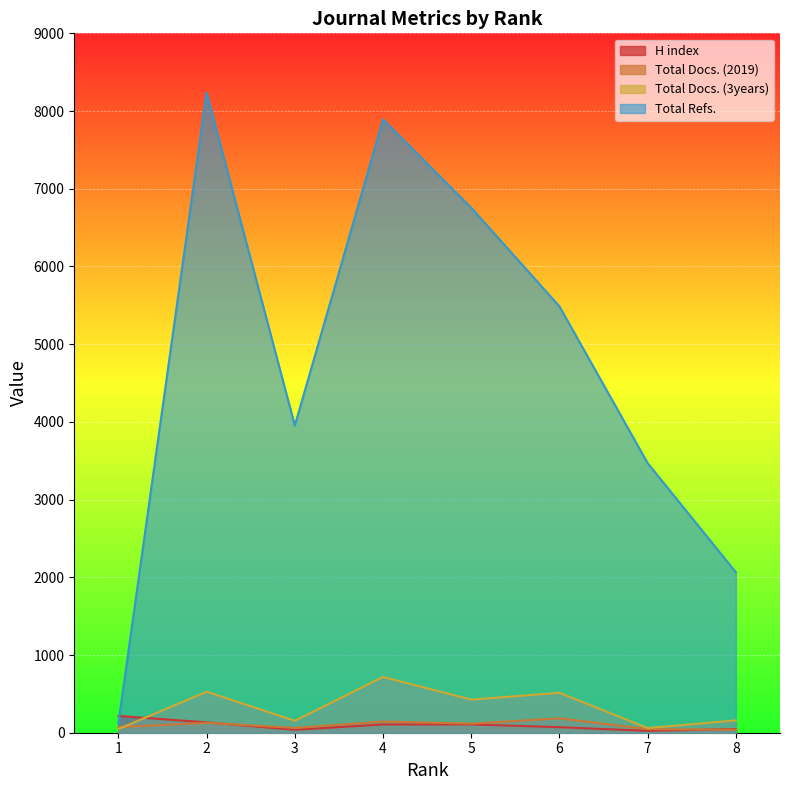

Reading left to right, transcribe all the data shown in this chart.

H index: 216	133	38	106	107	71	24	47
Total Docs. (2019): 72	127	62	144	117	185	46	38
Total Docs. (3years): 47	528	154	717	426	514	60	159
Total Refs.: 123	8236	3953	7892	6755	5486	3468	2064